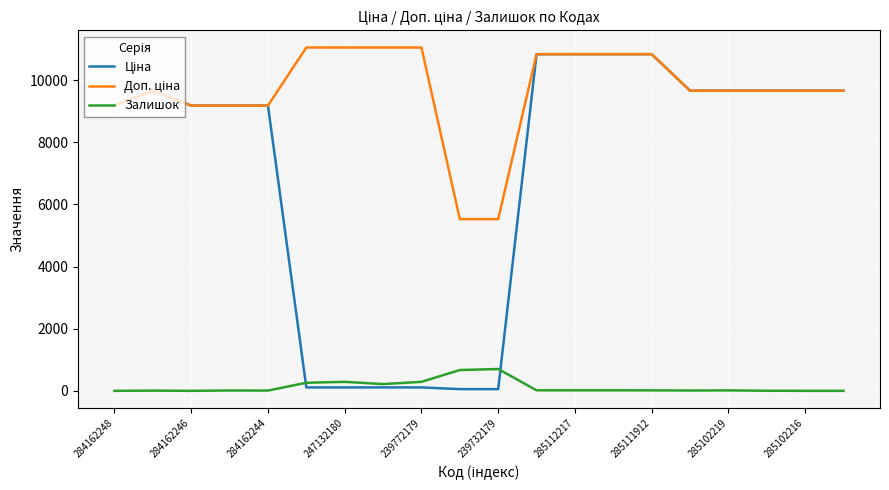

How many lines are shown in the chart?

3